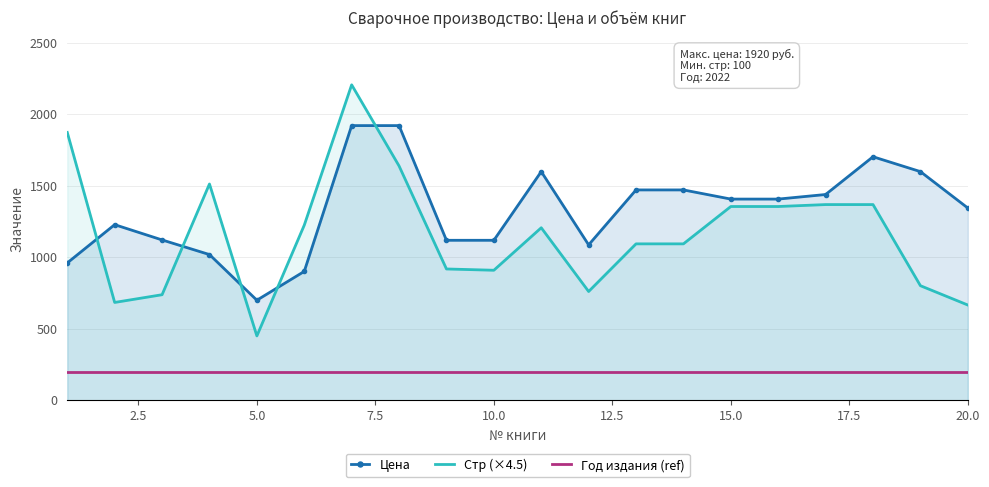

What is the difference between the maximum and minimum values in the Стр (×4.5) series?

1755.0